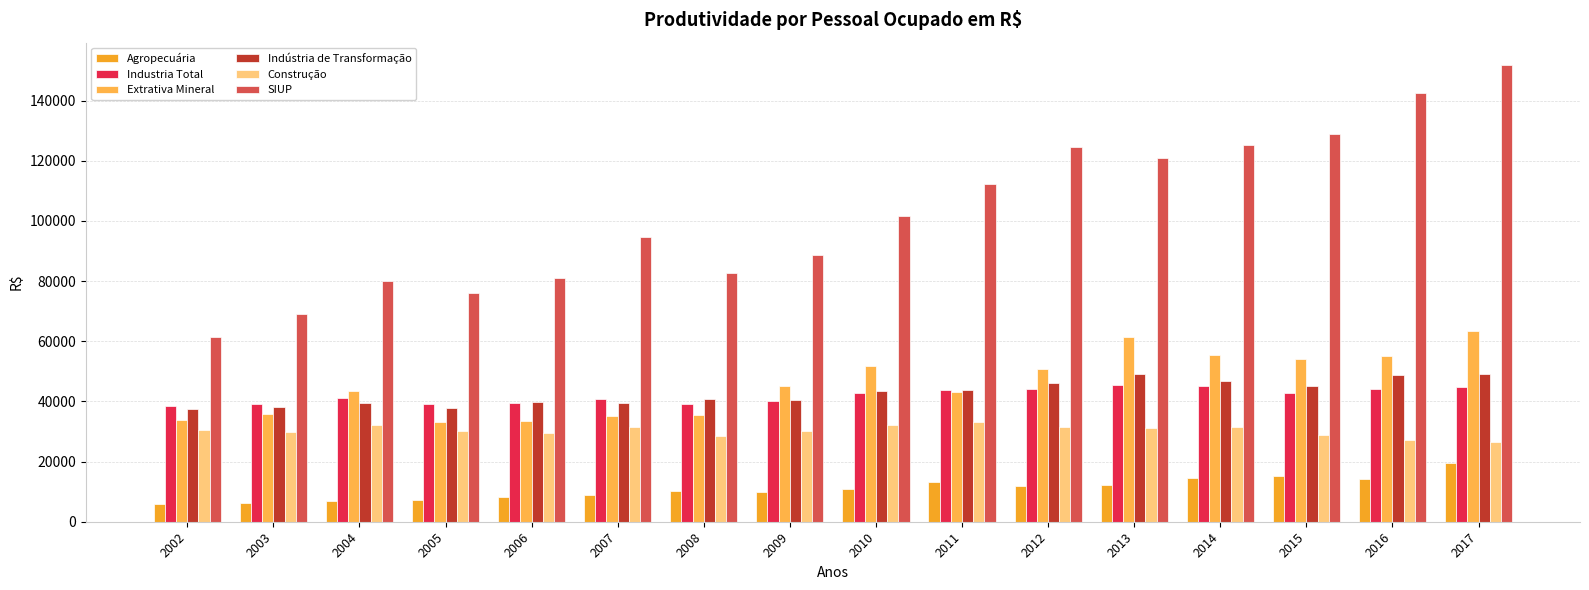

How many data points in Extrativa Mineral are less than 45012?

8